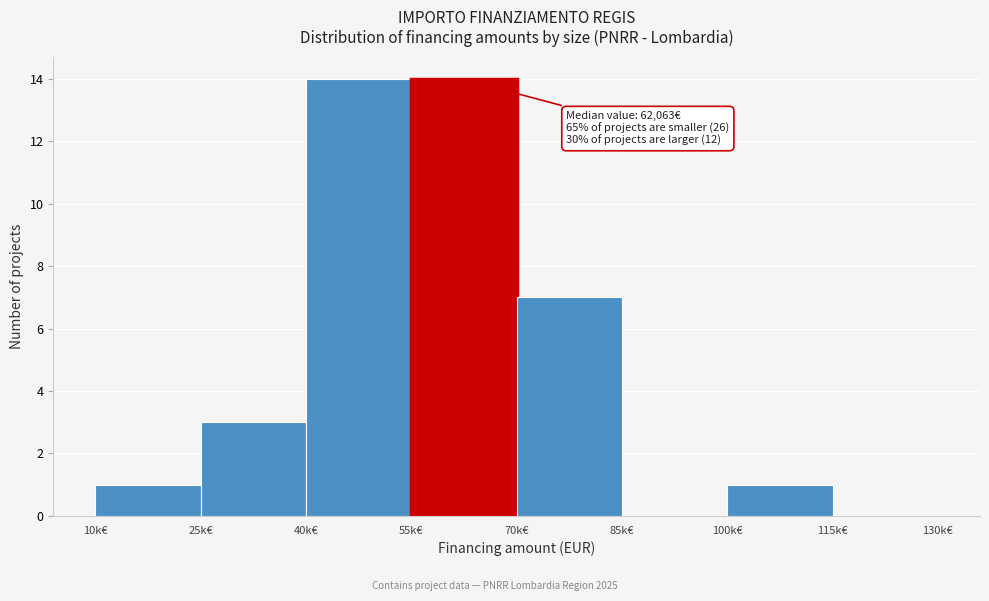

Reading left to right, what are all the values shown in this chart?

10k€=1	25k€=3	40k€=14	55k€=14	70k€=7	85k€=0	100k€=1	115k€=0